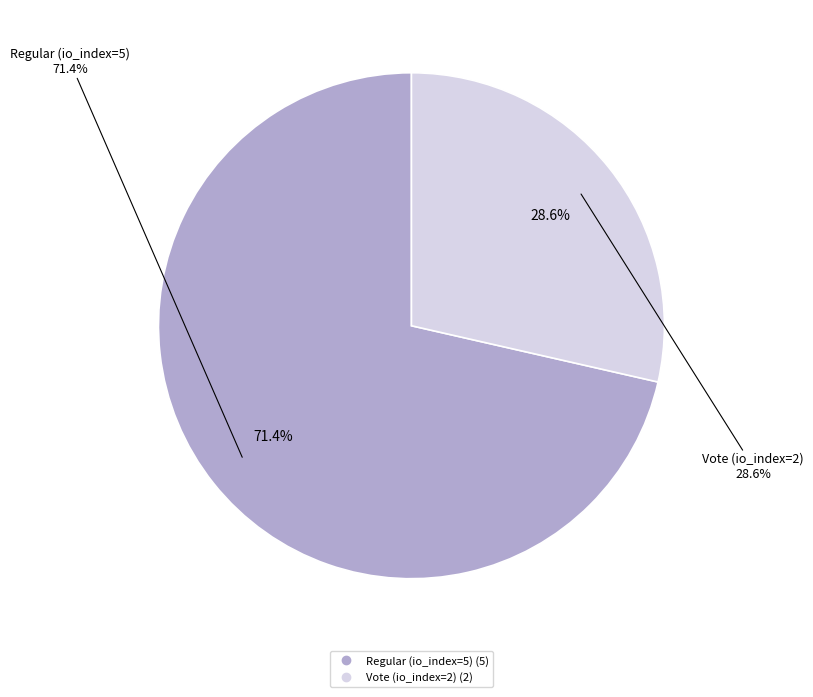

To the nearest percent, what is the difference between the largest and smallest slice percentages?

43%